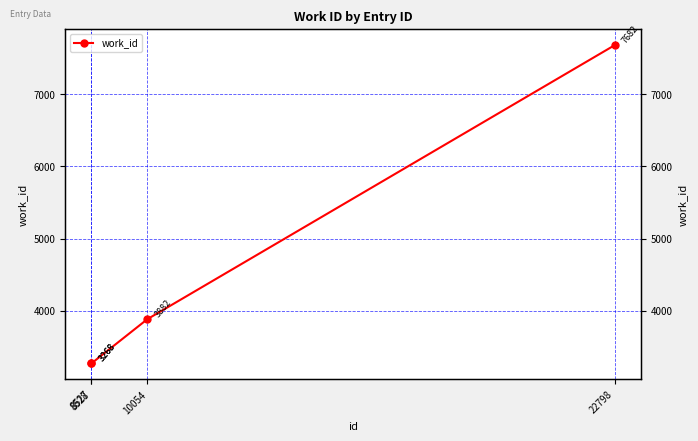

What is the average value?

4525